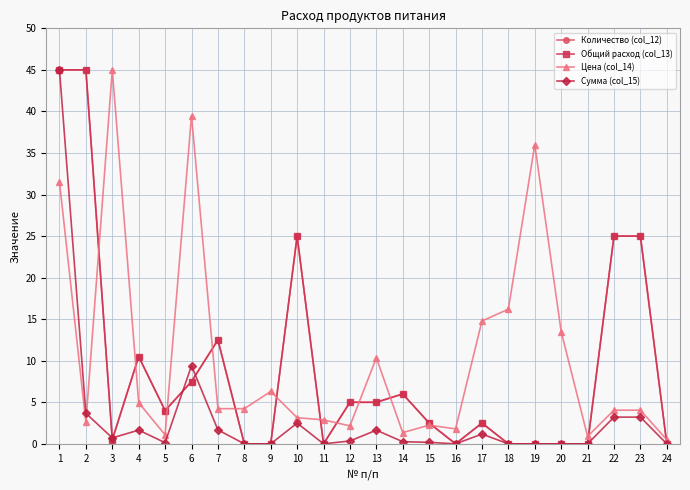

Is the value of Количество (col_12) at 17 greater than the value of Сумма (col_15) at 8?

Yes